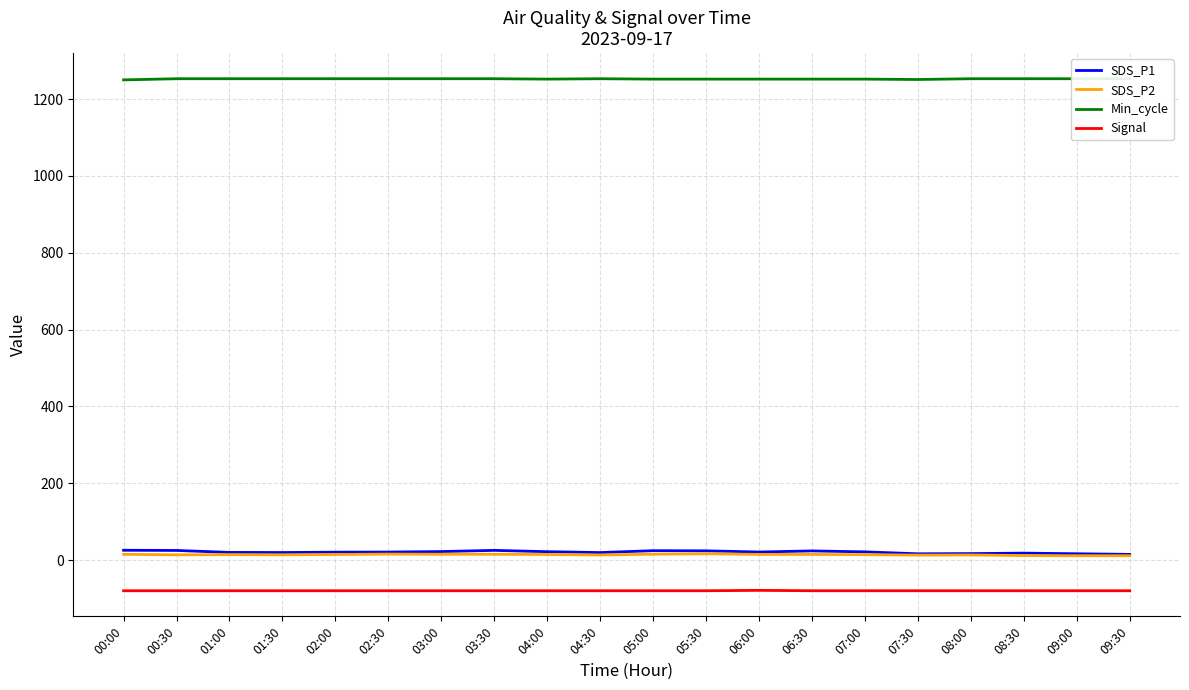

Is it true that SDS_P1 equals 31.9 at 06:00?

False